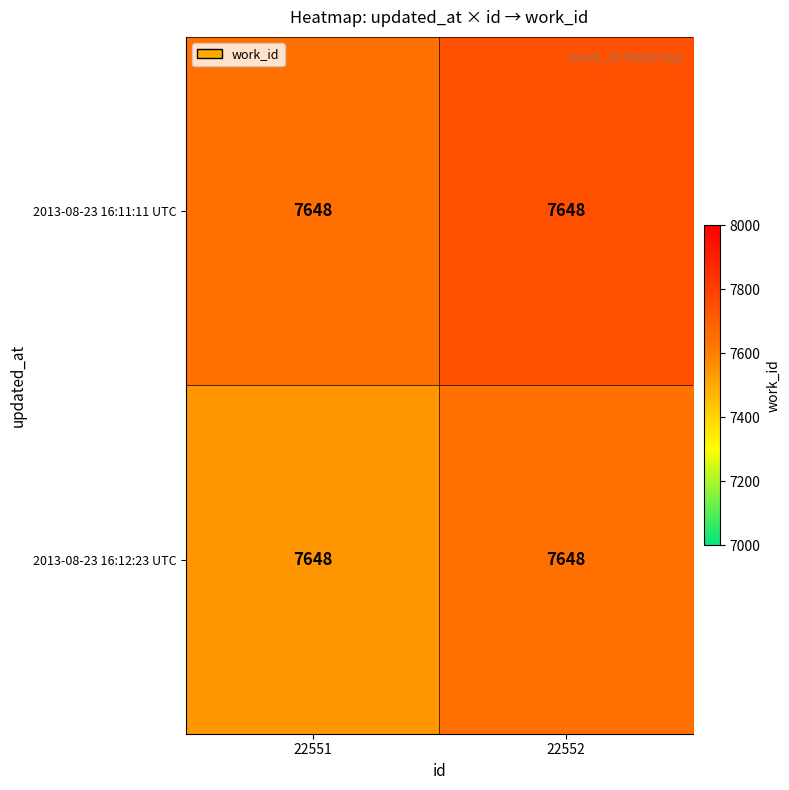

Count the 2013-08-23 16:12:23 UTC values in the range 7548 to 7648.

2